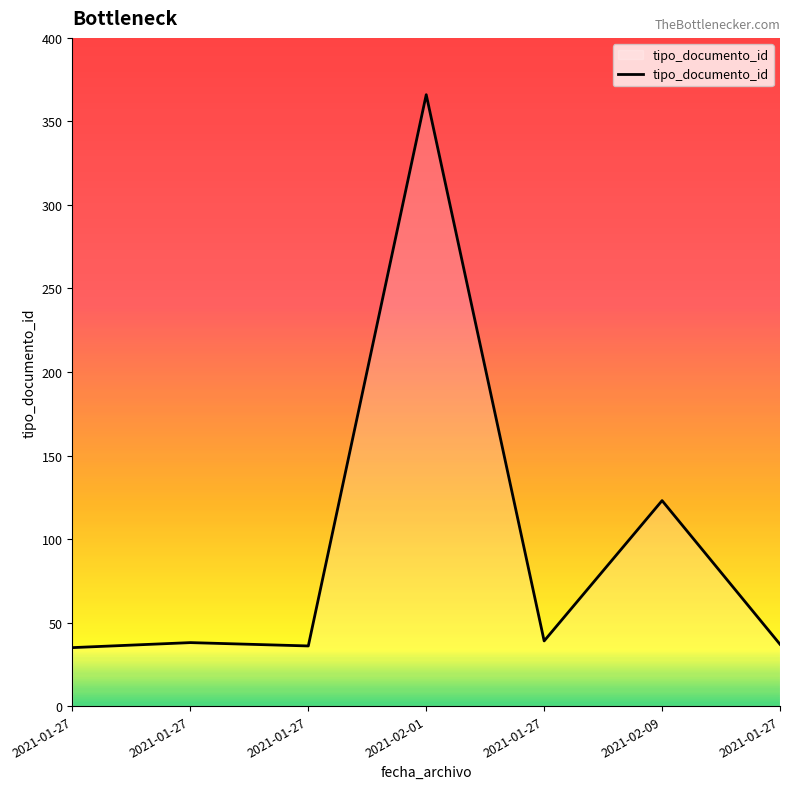

Which category has the highest value across all series?

2021-02-01